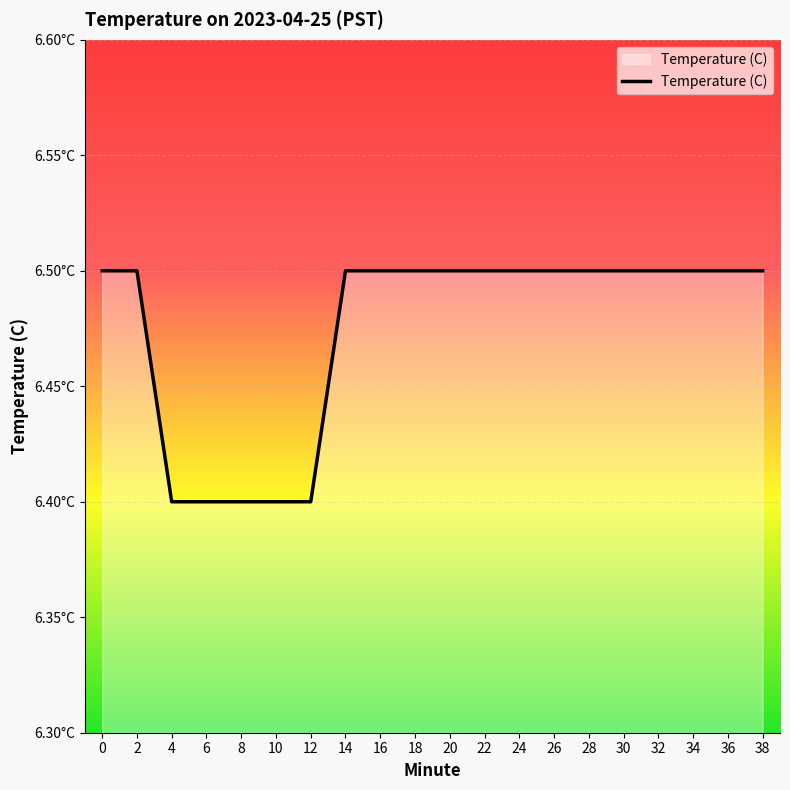

Rank the categories by value from highest to lowest.

0, 2, 14, 16, 18, 20, 22, 24, 26, 28, 30, 32, 34, 36, 38, 4, 6, 8, 10, 12